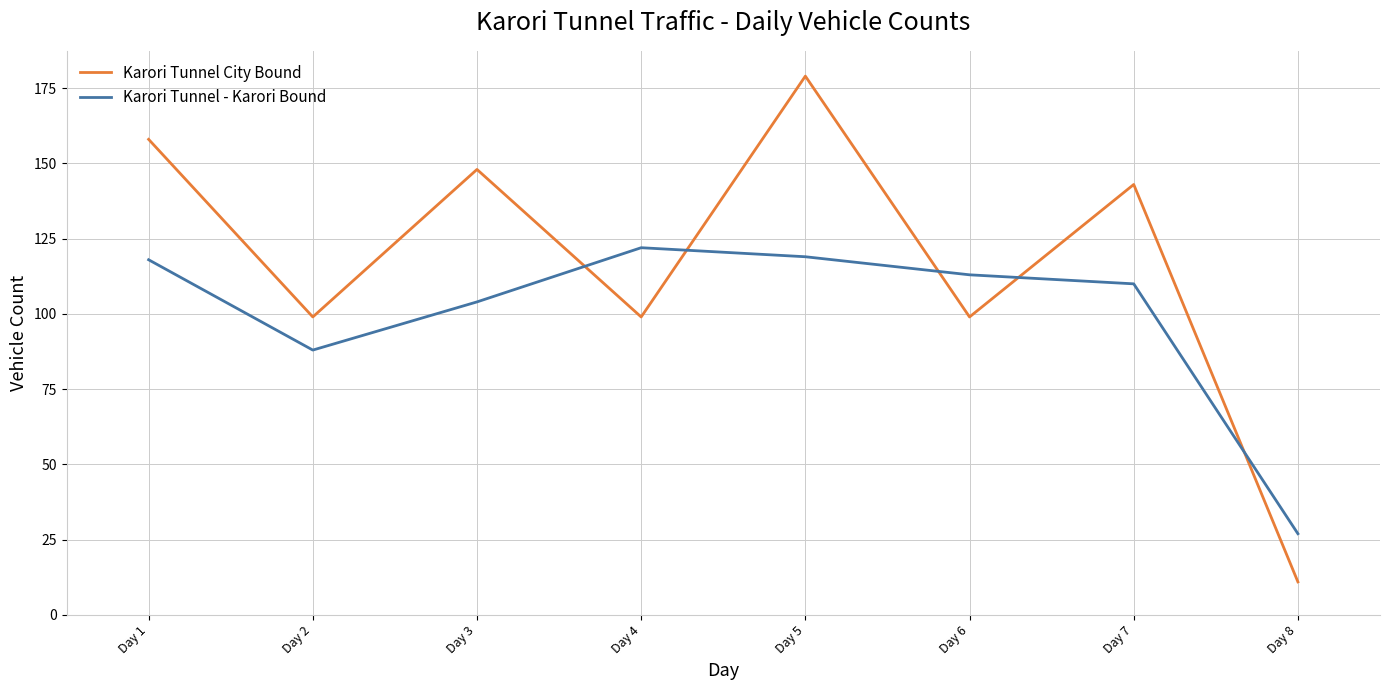

Reading left to right, what are all the values shown in this chart?

Karori Tunnel City Bound: Day 1=158	Day 2=99	Day 3=148	Day 4=99	Day 5=179	Day 6=99	Day 7=143	Day 8=11
Karori Tunnel - Karori Bound: Day 1=118	Day 2=88	Day 3=104	Day 4=122	Day 5=119	Day 6=113	Day 7=110	Day 8=27